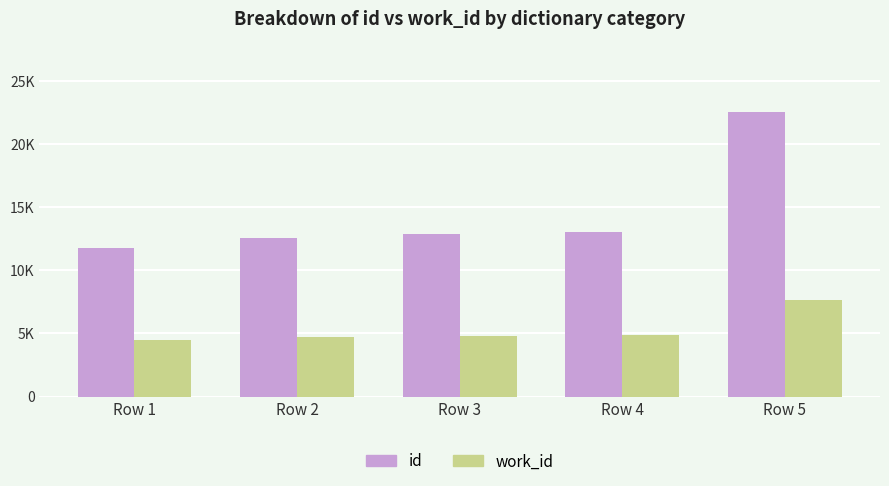

Which series has the largest total across all categories?

id